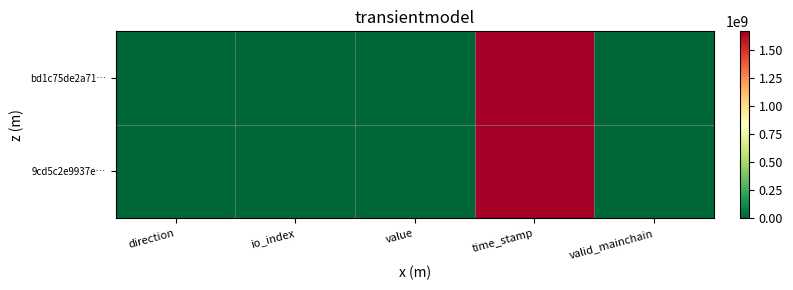

Reading left to right, what are all the values shown in this chart?

bd1c75de2a71…: direction=-1.0	io_index=49.0	value=0.7	time_stamp=1668213587.0	valid_mainchain=1.0
9cd5c2e9937e…: direction=1.0	io_index=25.0	value=0.7	time_stamp=1668212923.0	valid_mainchain=1.0